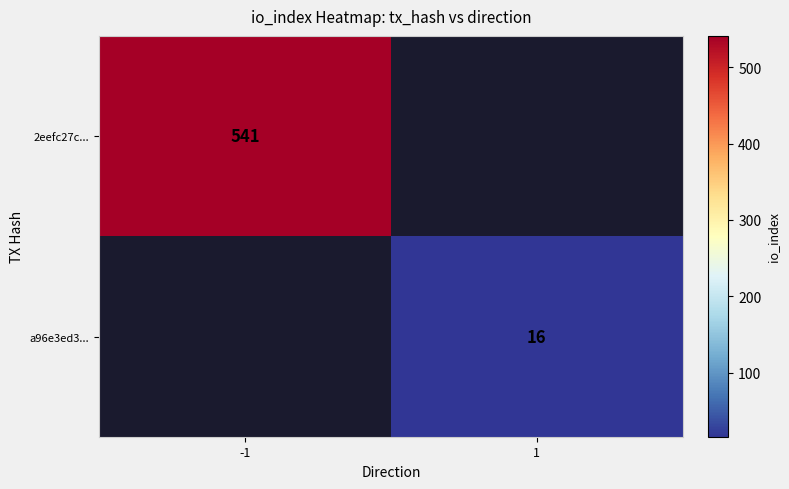

Is it true that a96e3ed3... equals 16 at 1?

True